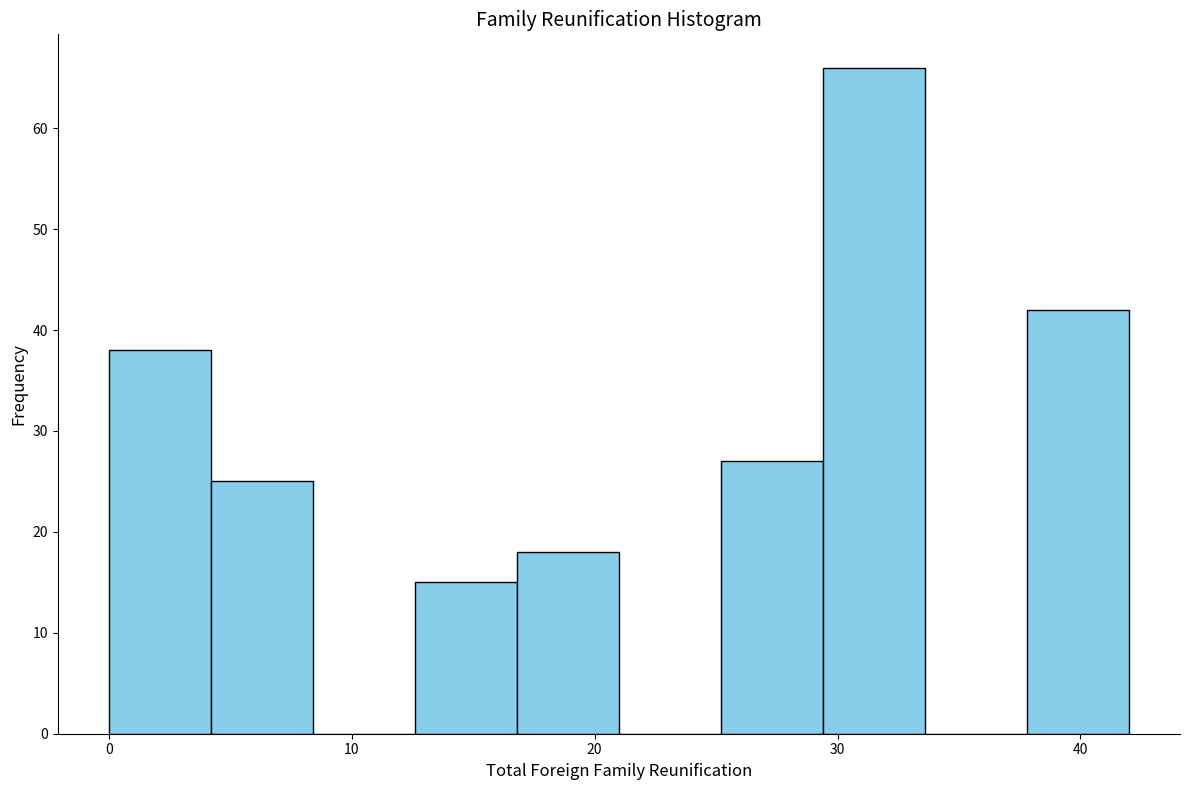

Reading left to right, transcribe this chart: for each bar, give the range it covers on the x-axis and its height. Neither the bar edges nor the heights are printed on the chart, so give them approximately, as read against the axes.

0.0 to 4.2: 38
4.2 to 8.4: 25
8.4 to 12.6: 0
12.6 to 16.8: 15
16.8 to 21.0: 18
21.0 to 25.2: 0
25.2 to 29.4: 27
29.4 to 33.6: 66
33.6 to 37.8: 0
37.8 to 42.0: 42